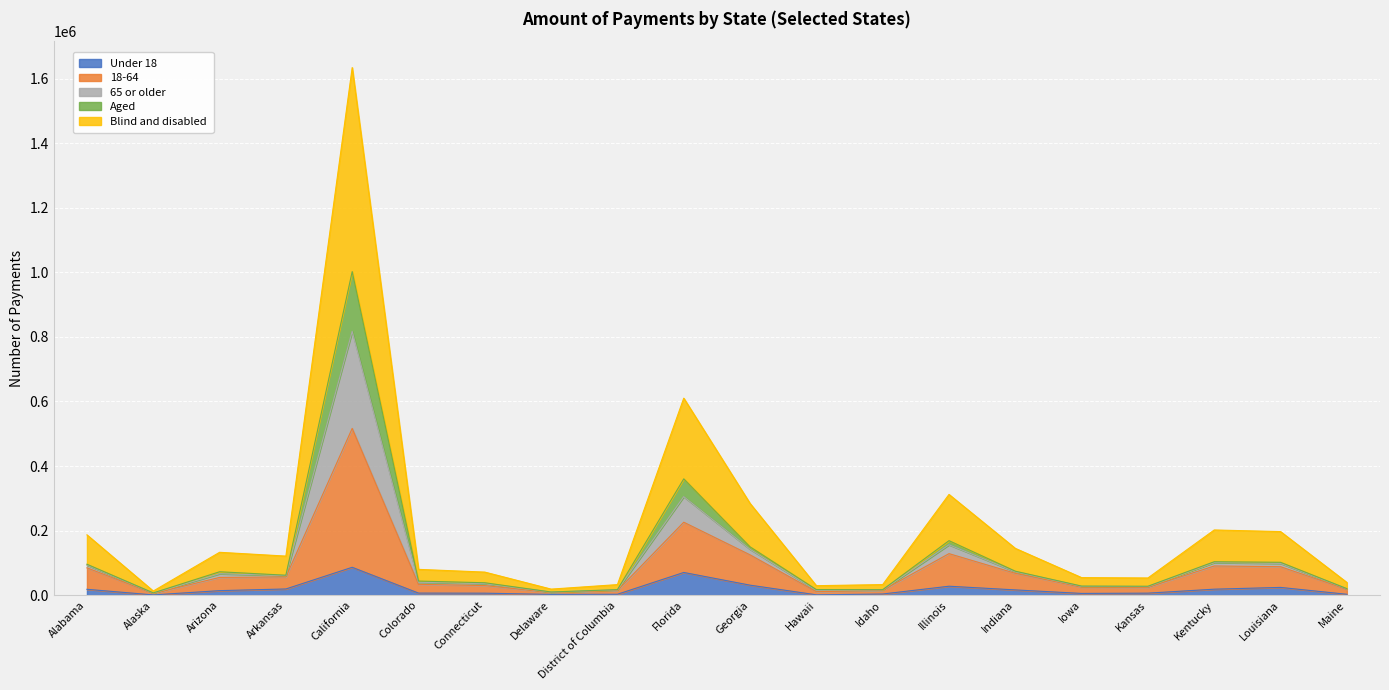

At which category does Blind and disabled reach its first local valley?

Alaska